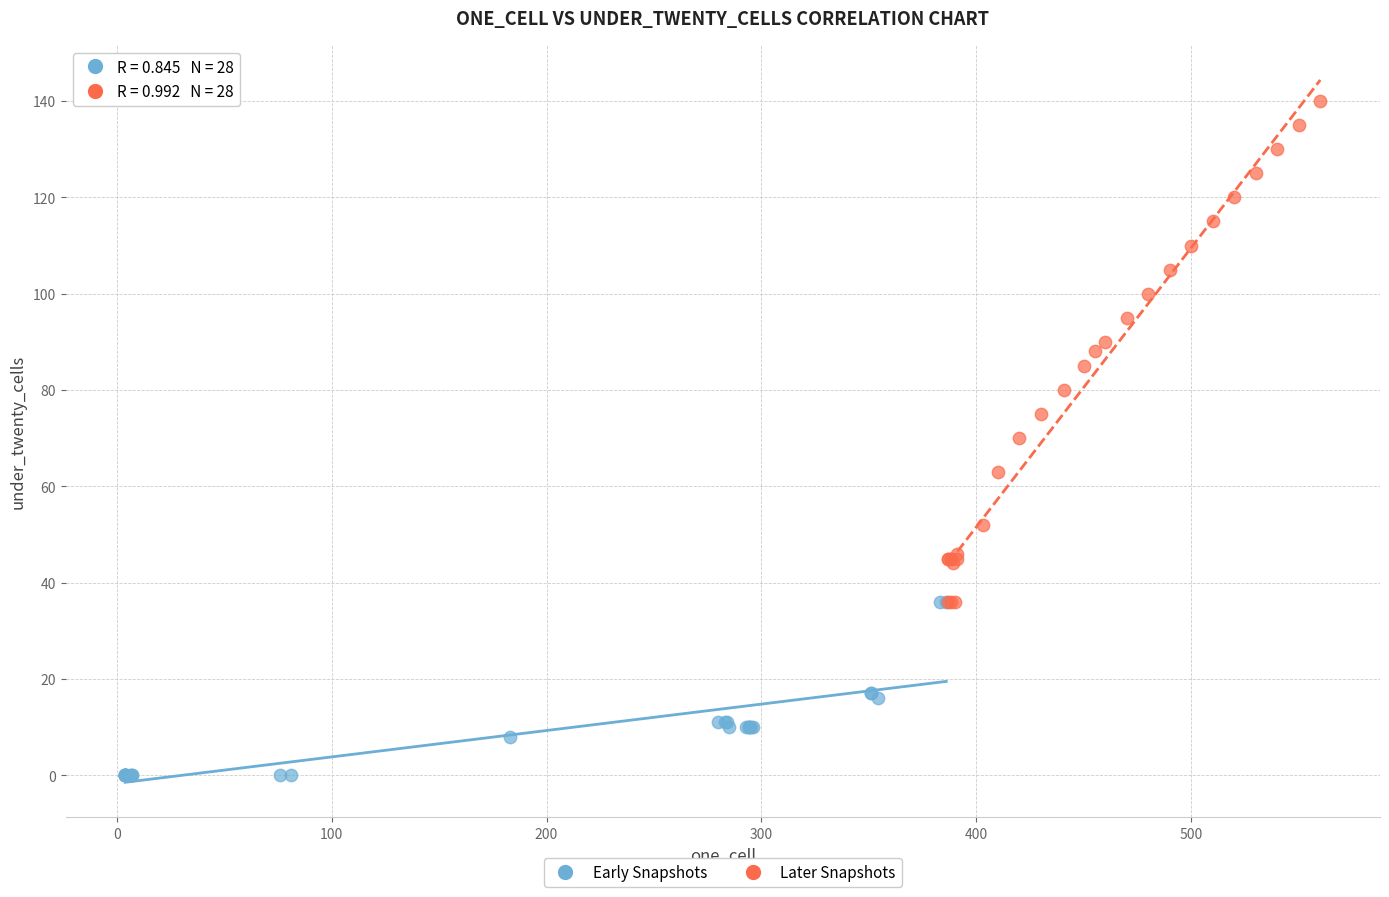

Which series has the widest spread of Y values?

Later Snapshots